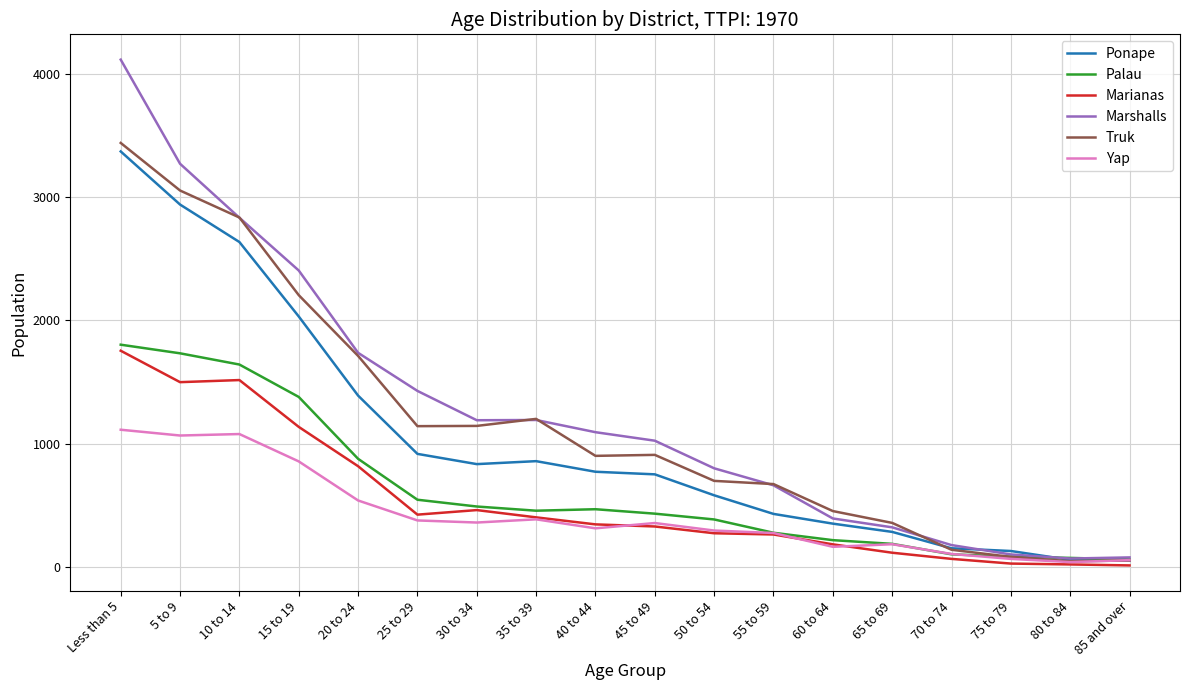

Is it true that Marianas equals 2633 at 10 to 14?

False